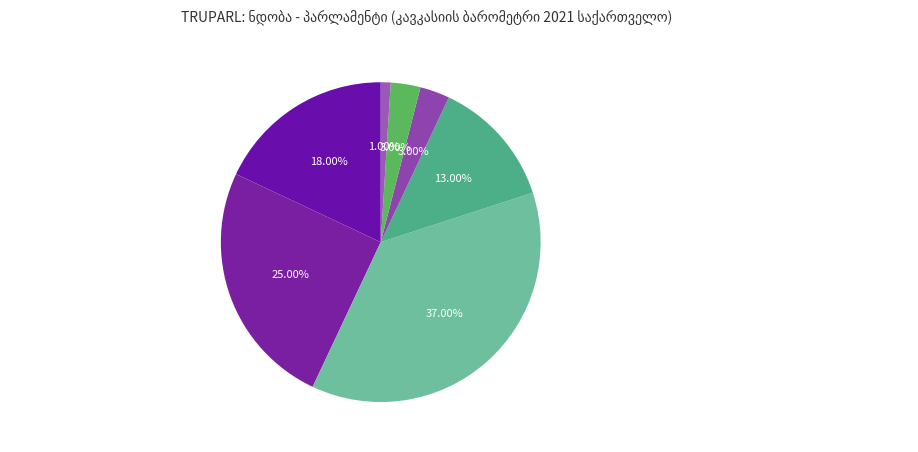

Is there a majority slice in this chart?

No